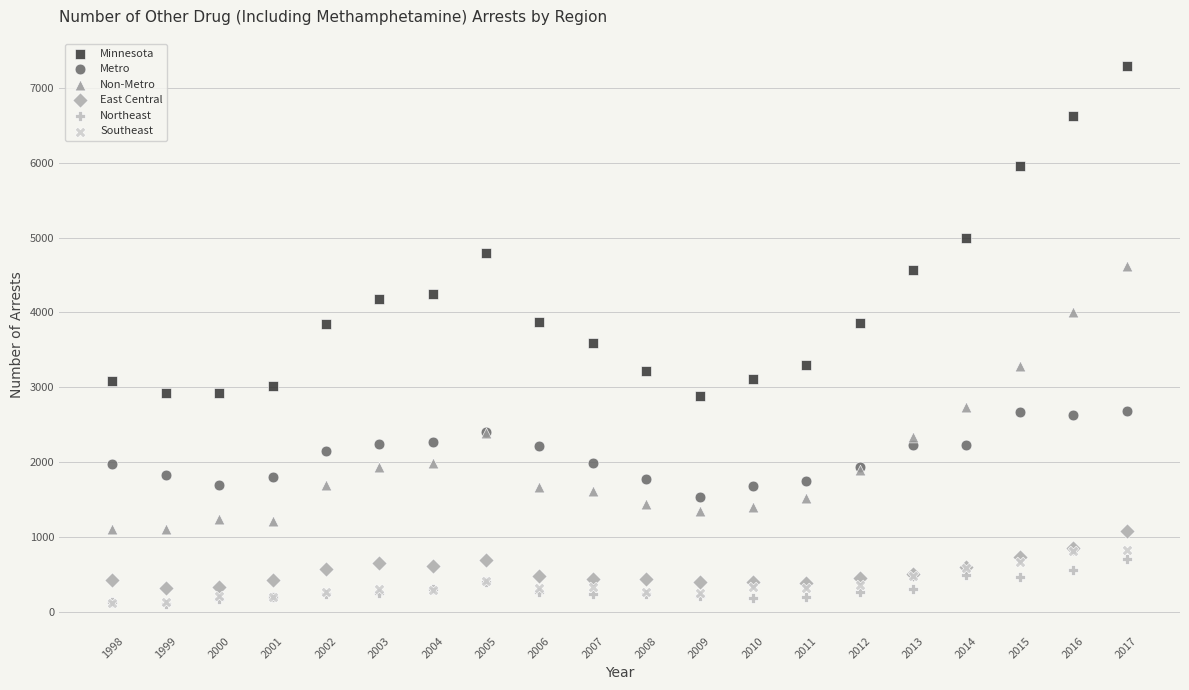

In the Minnesota series, what Y value is closest to 5087?

4999